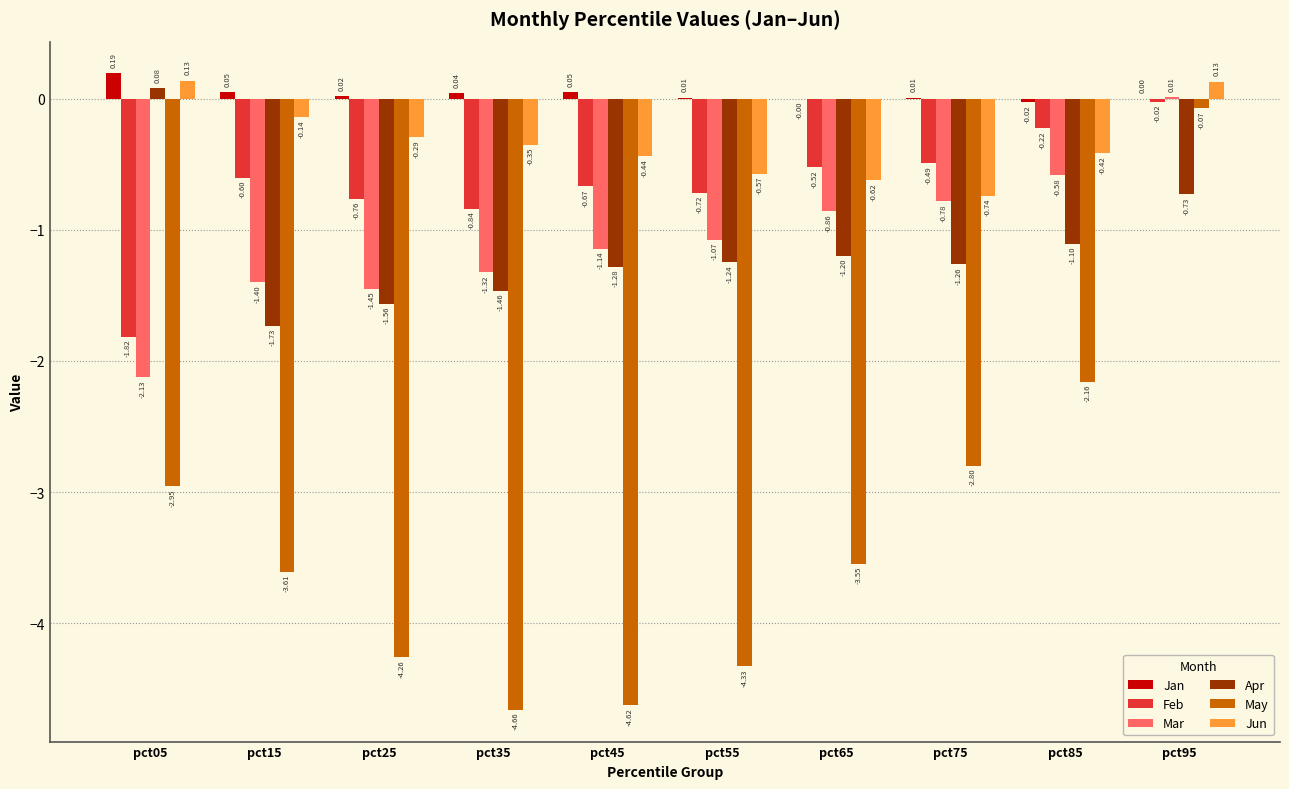

Between pct15 and pct35, which series saw the biggest shift?

May